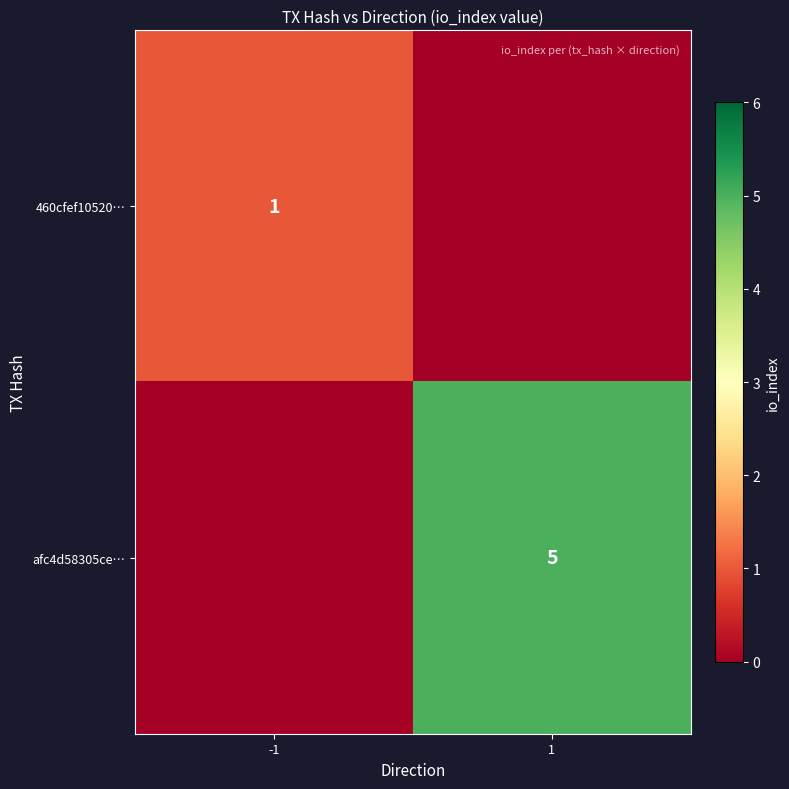

At which category is the sum across all series the highest?

1